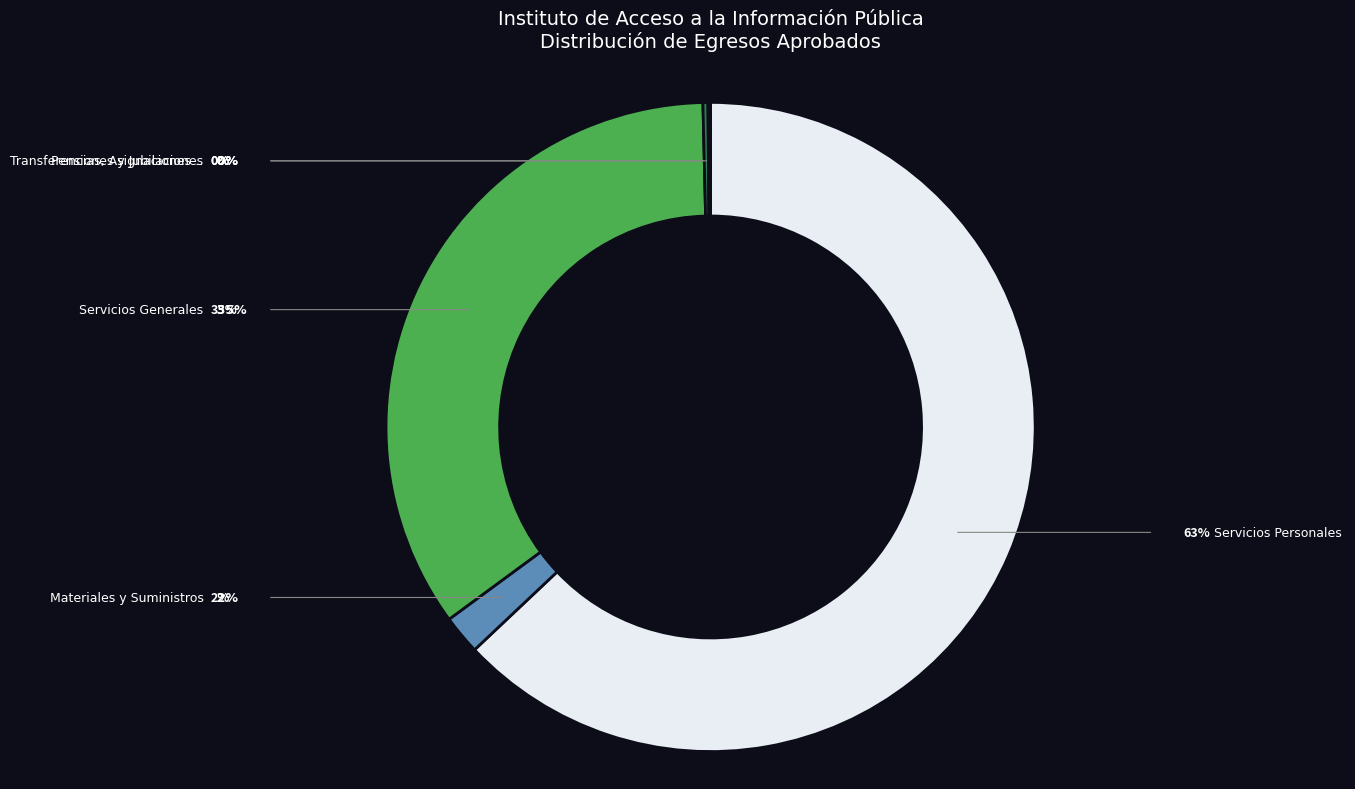

Does any single category account for the majority?

Yes